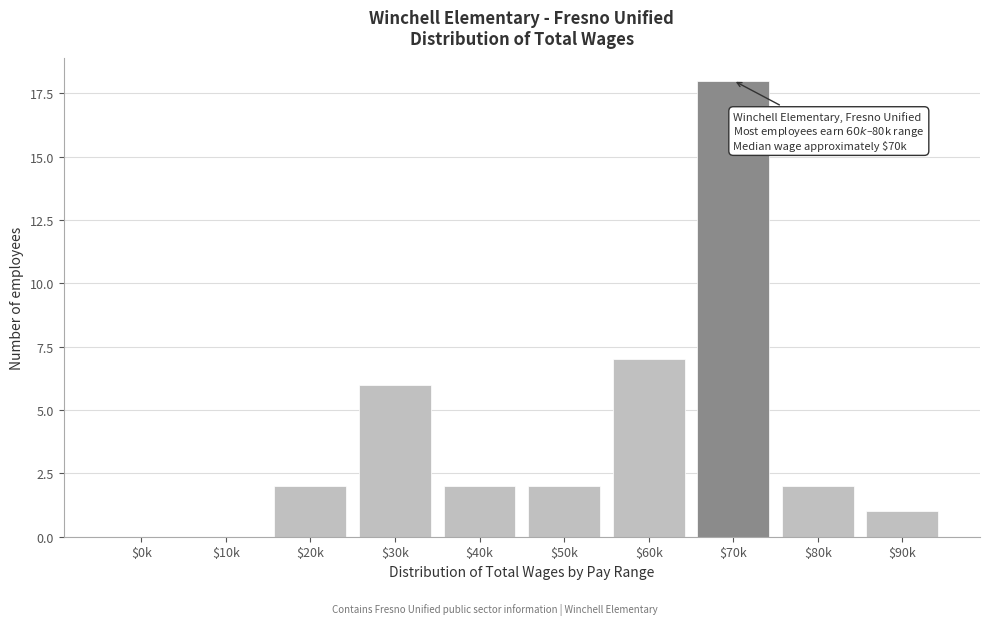

The chart shows a value of 2 at $20k. True or false?

True